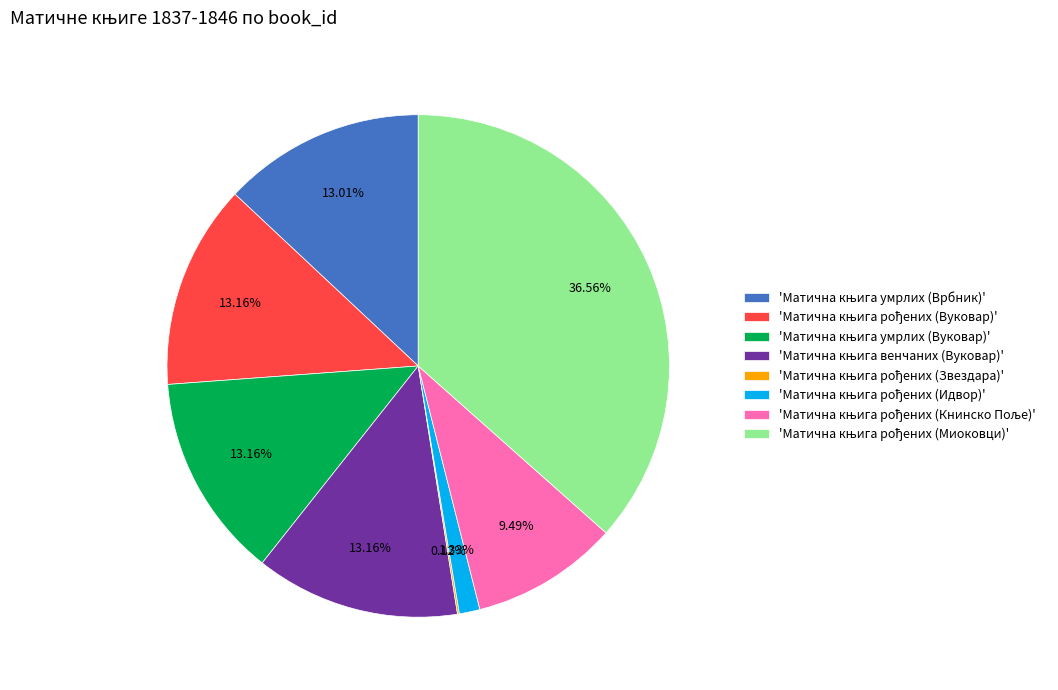

Is there any slice that represents more than half of the pie?

No